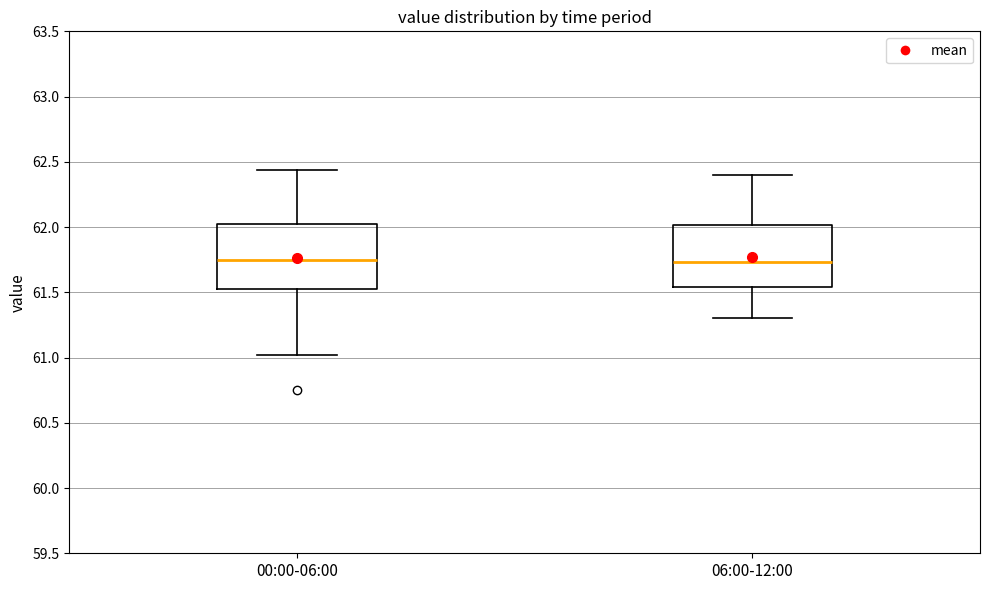

Reading left to right, read every box against the y-axis: the position of its median line, the range the box covers, and the ends of its whiskers. The values are not printed on the chart, so give them approximately, as read against the axis.

00:00-06:00: median 61.75, box 61.55 to 62.00, whiskers 61.00 to 62.45
06:00-12:00: median 61.75, box 61.55 to 62.00, whiskers 61.30 to 62.40